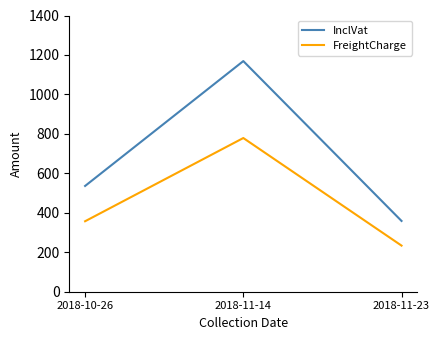

What is the sum of the FreightCharge values at 2018-11-23 and 2018-10-26?

590.9